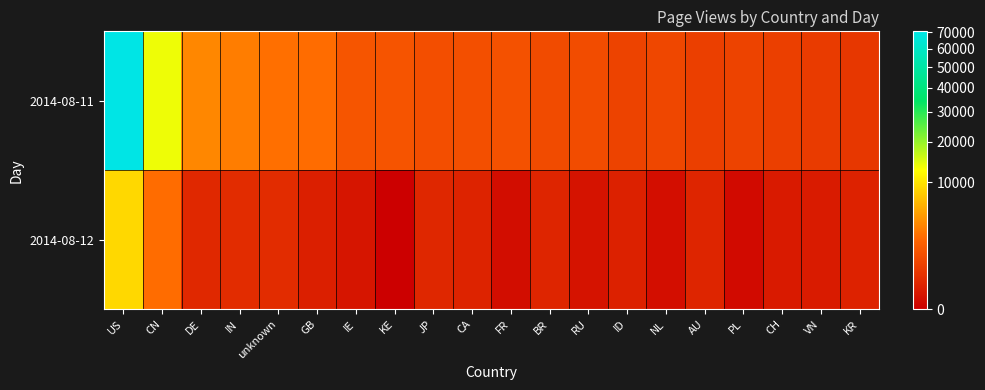

How many distinct data groups are displayed?

2